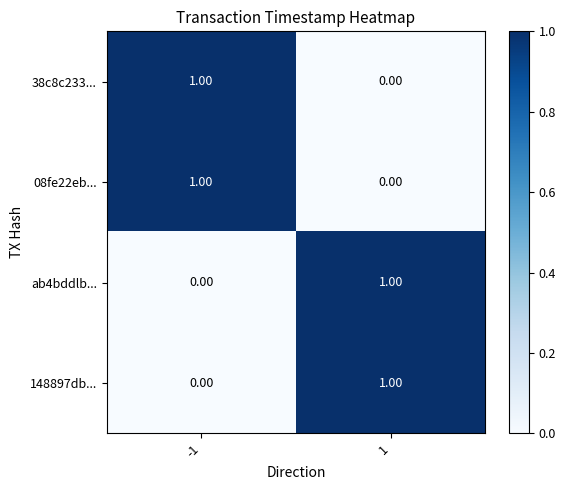

How many categories are shown in the chart?

2